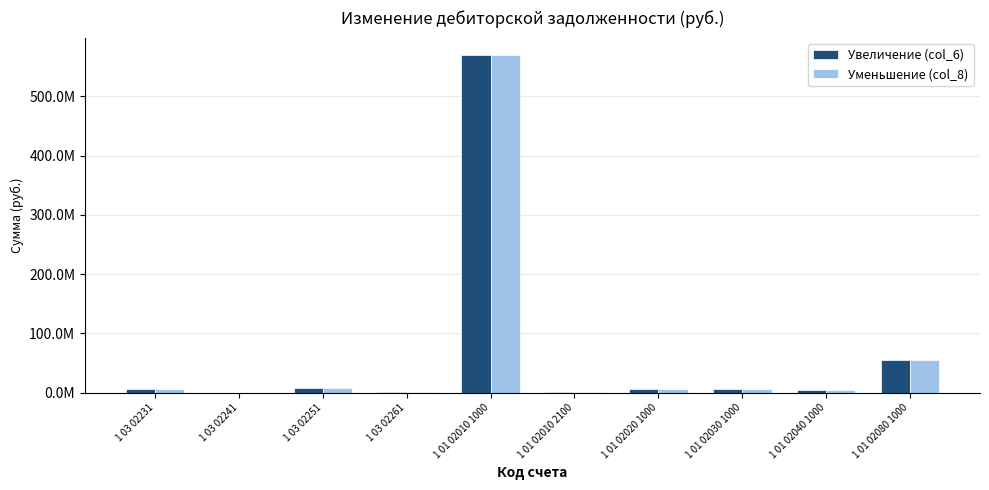

Where is Увеличение (col_6) nearest to the value 285384528?

1 01 02080 1000